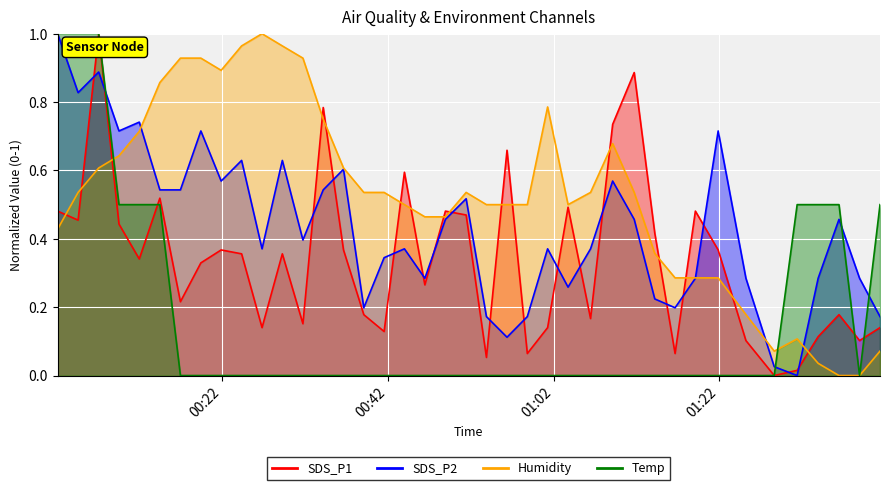

What is the highest value of the Temp series?

1.0